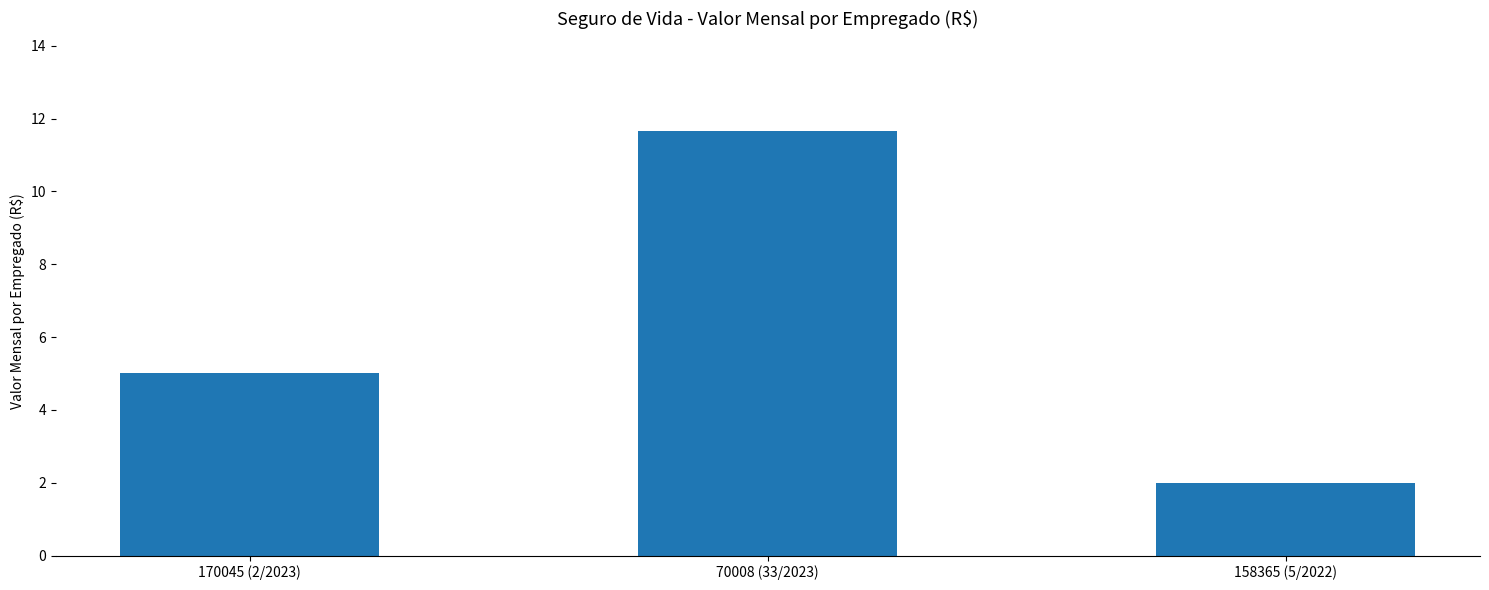

What is the sum of the values at 170045 (2/2023) and 158365 (5/2022)?

7.0